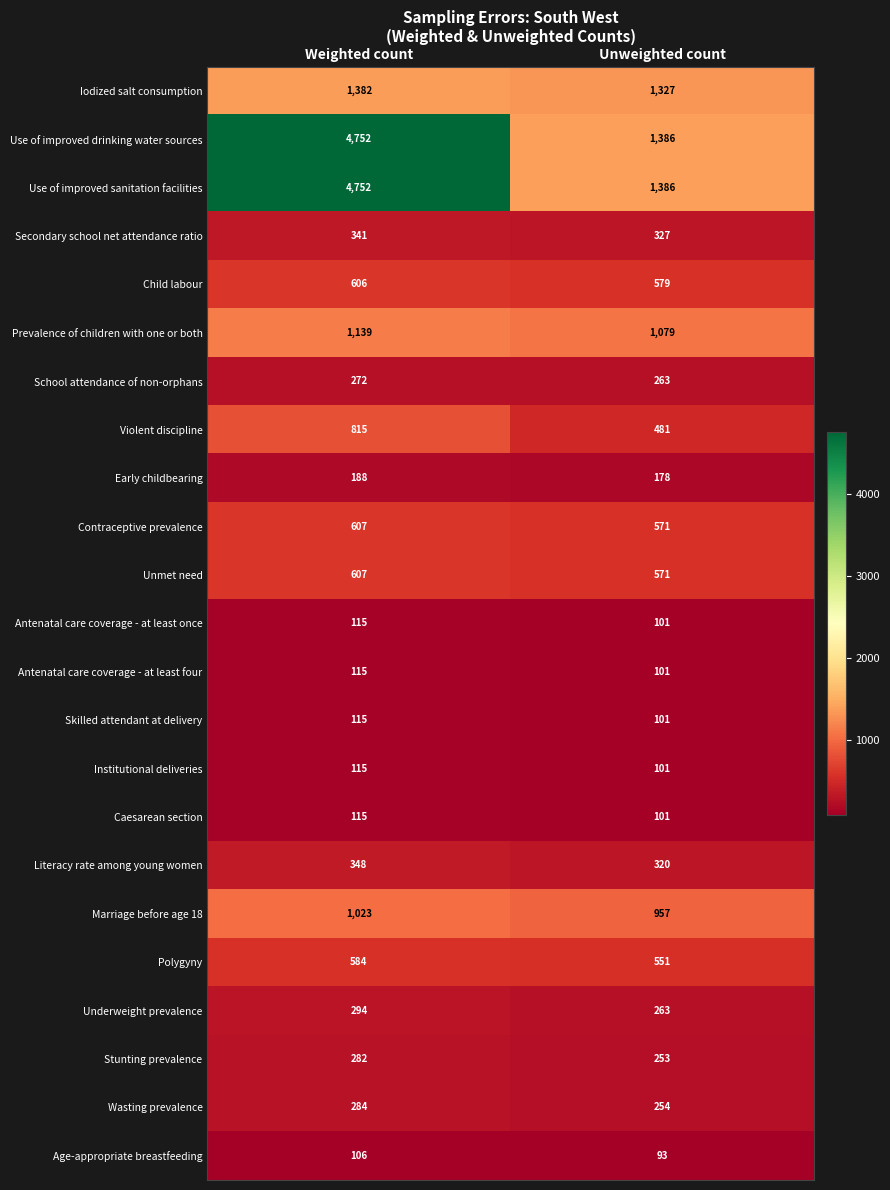

Is it true that Wasting prevalence equals 411 at Weighted count?

False